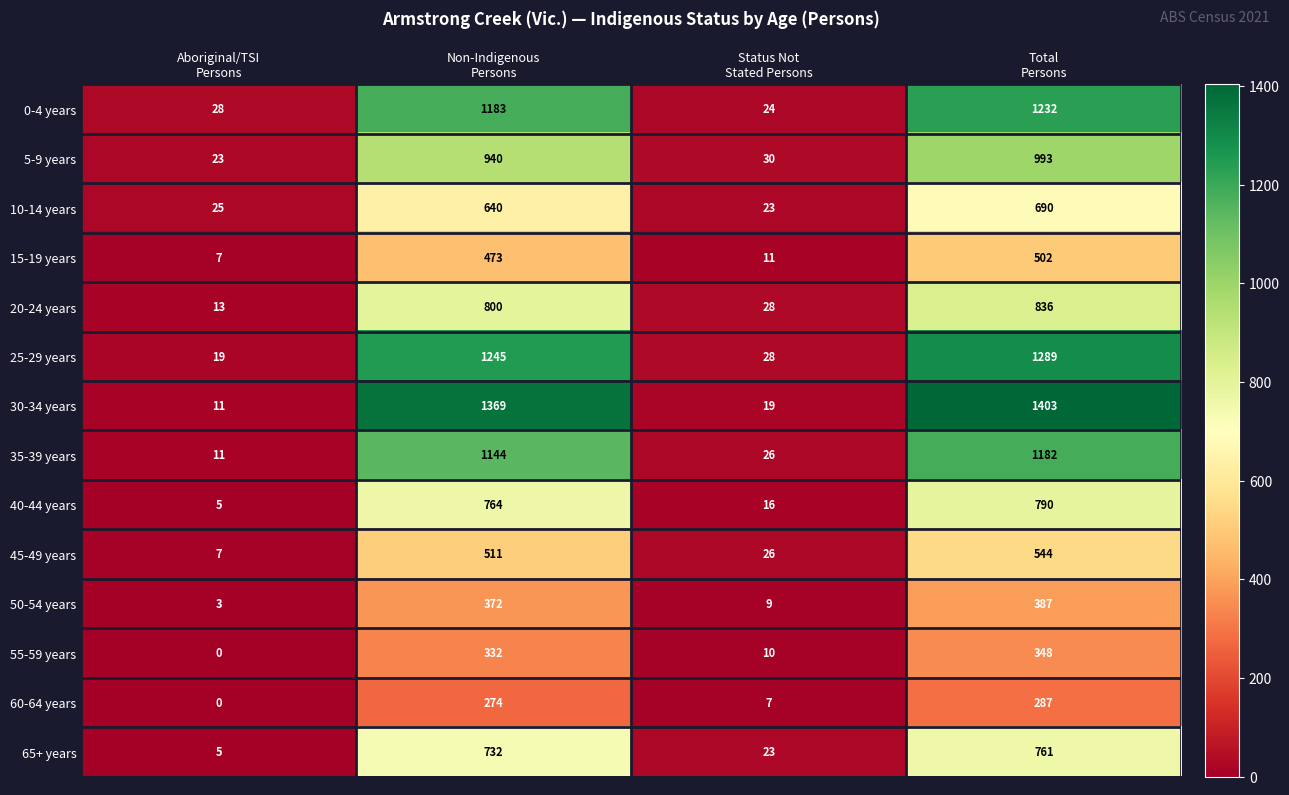

Which series has the largest total across all categories?

30-34 years